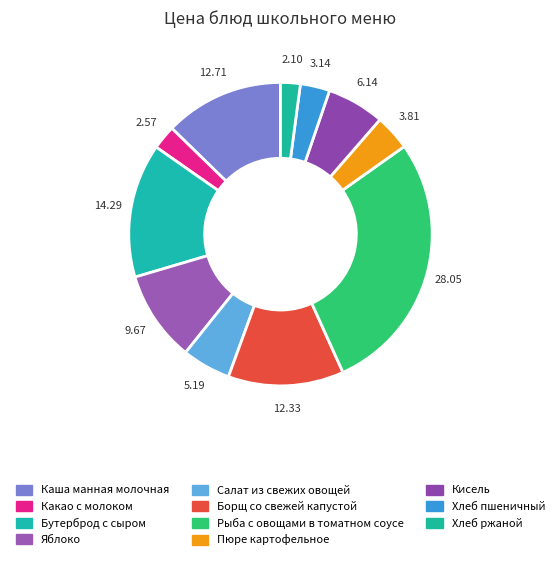

What is the smallest slice in the pie chart?

Хлеб ржаной